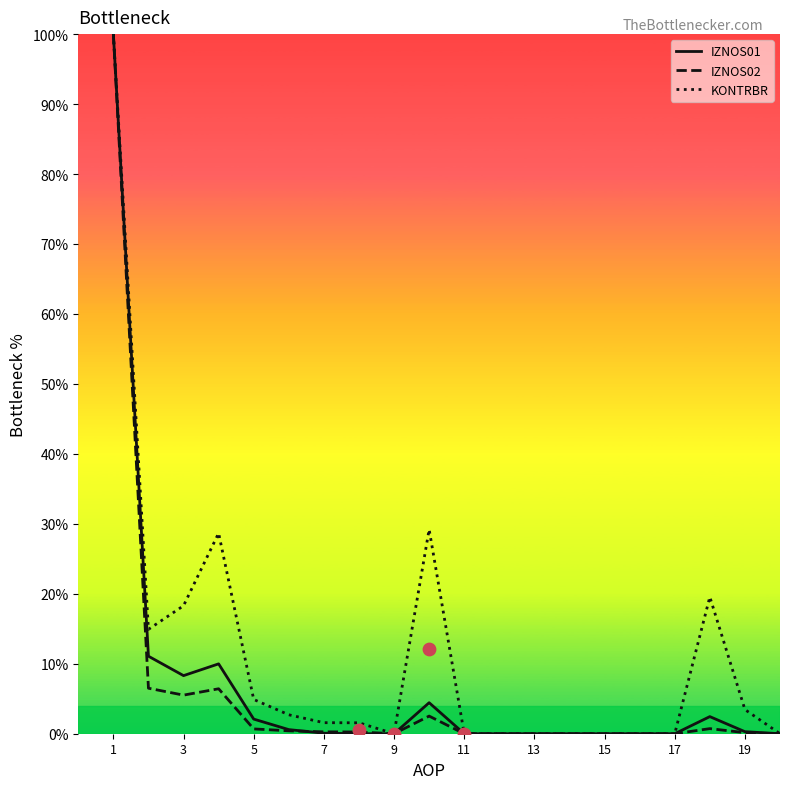

At how many categories does at least one series exceed 71?

1